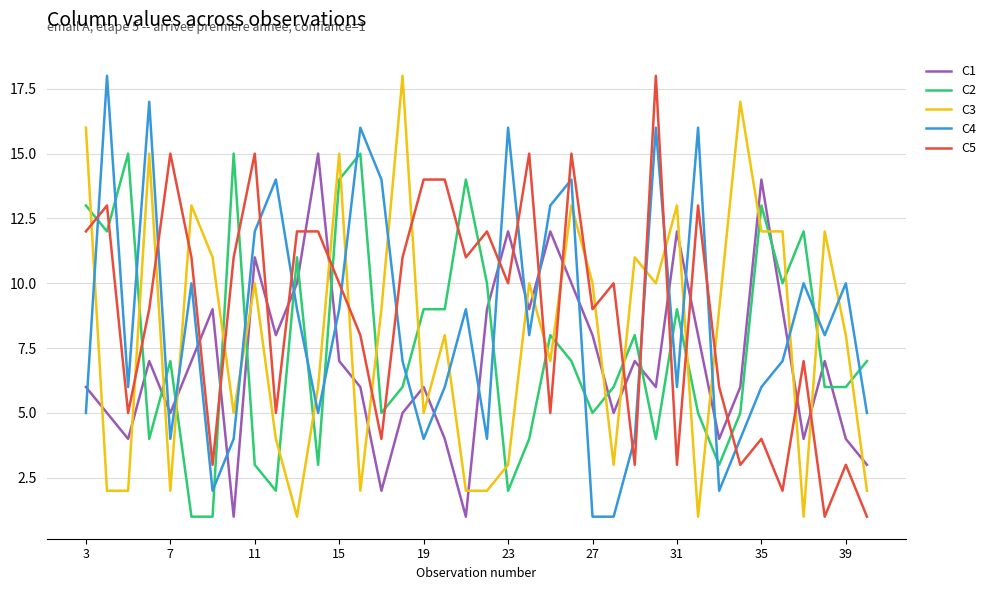

Which series ends up on top after the final intersection of C4 and C2?

C2